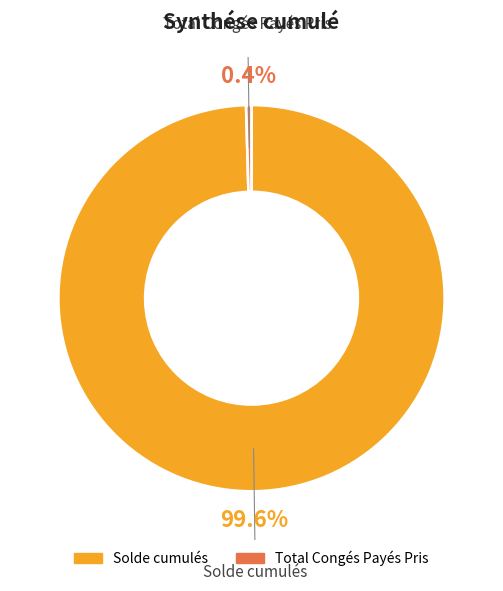

True or false: Total Congés Payés Pris accounts for 0% of the total.

True